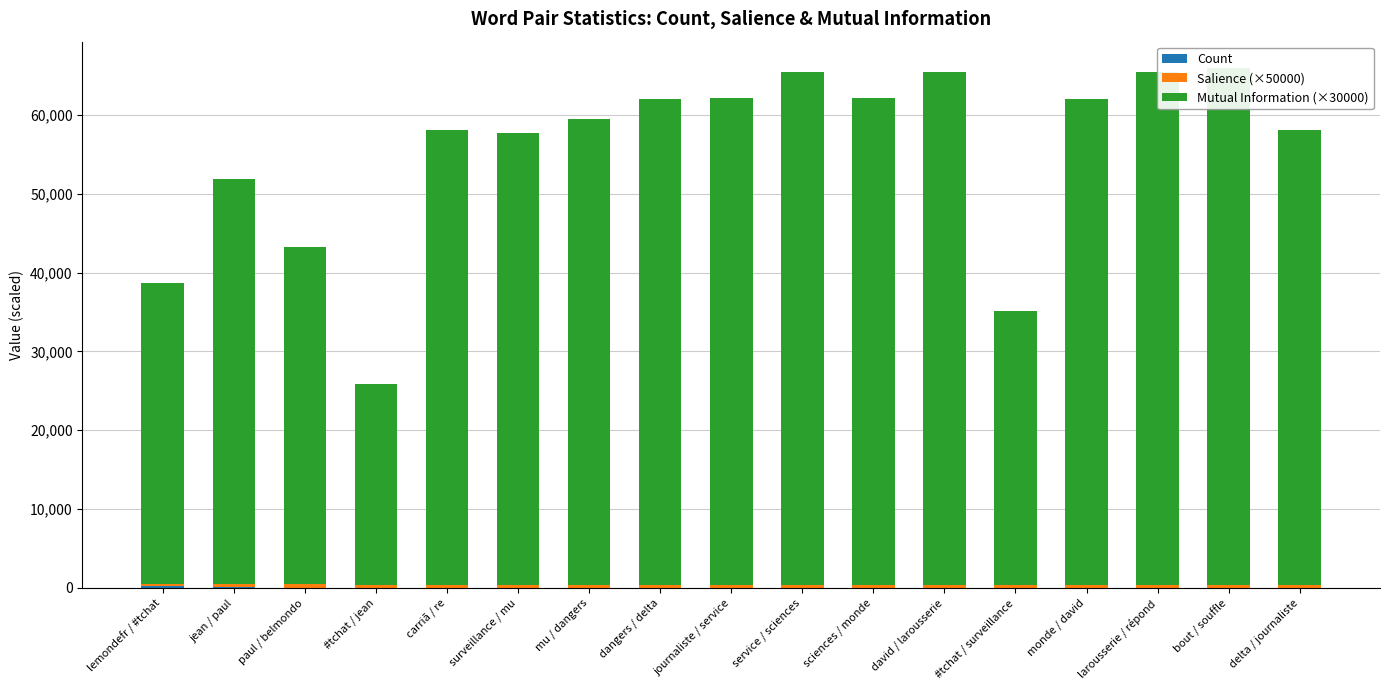

How many values in the Count series exceed 27?

8